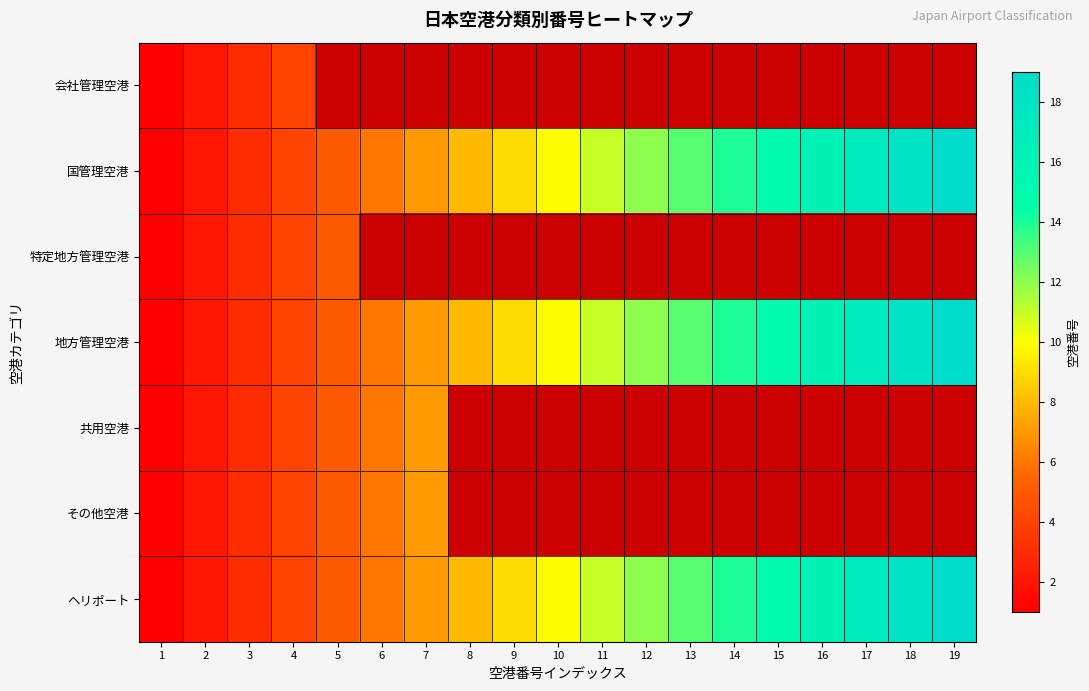

What is the difference between the maximum and minimum values in the 国管理空港 series?

18.0